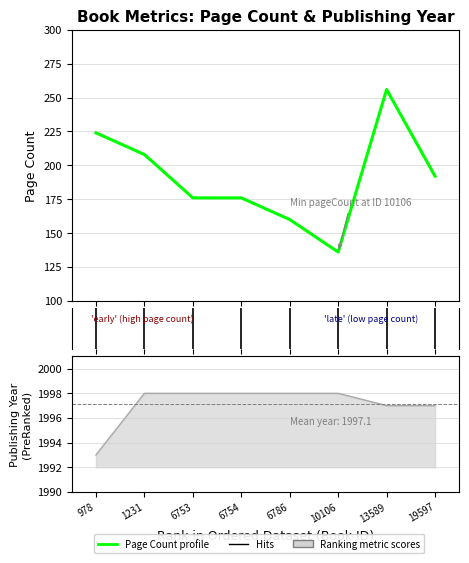

What is the difference between the publishingYear values at 978 and 6786?

5